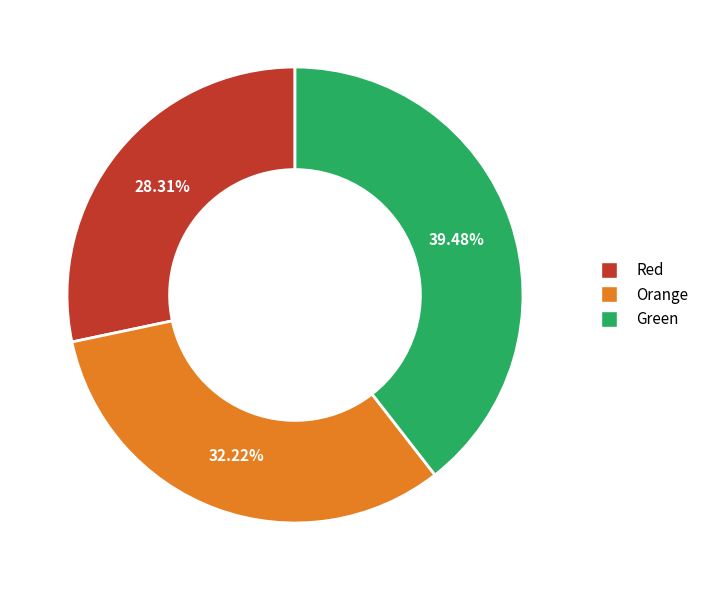

Is there a majority slice in this chart?

No